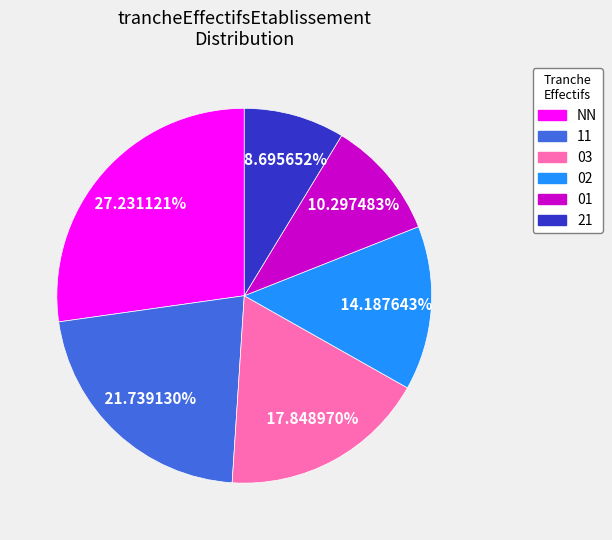

Does any single category account for the majority?

No